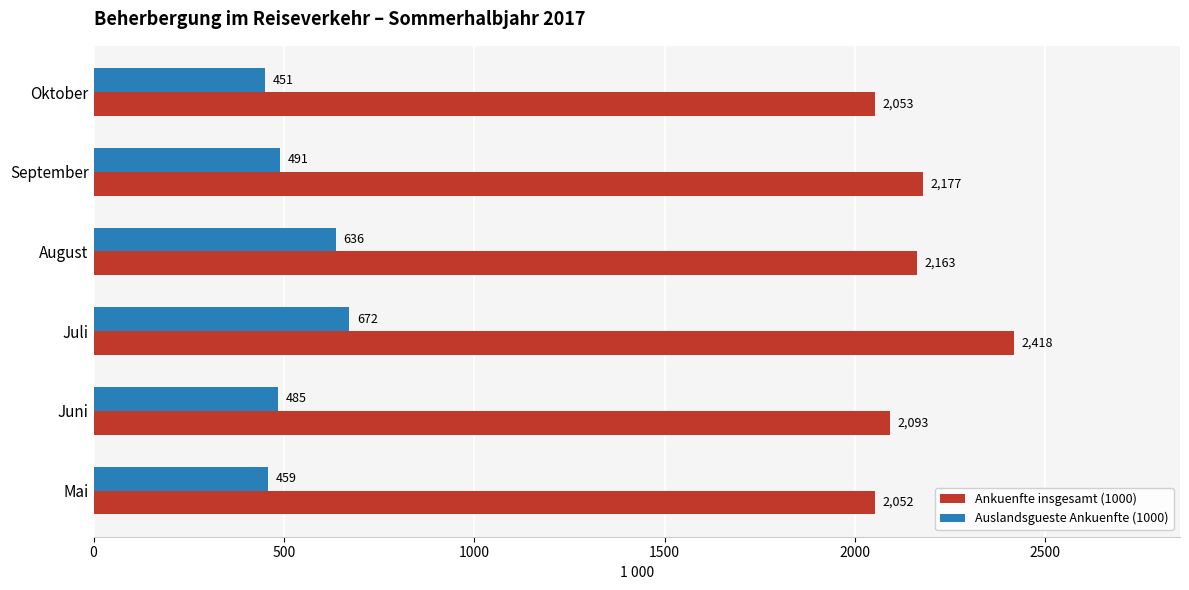

Which series has the widest spread of values?

Ankuenfte insgesamt (1000)